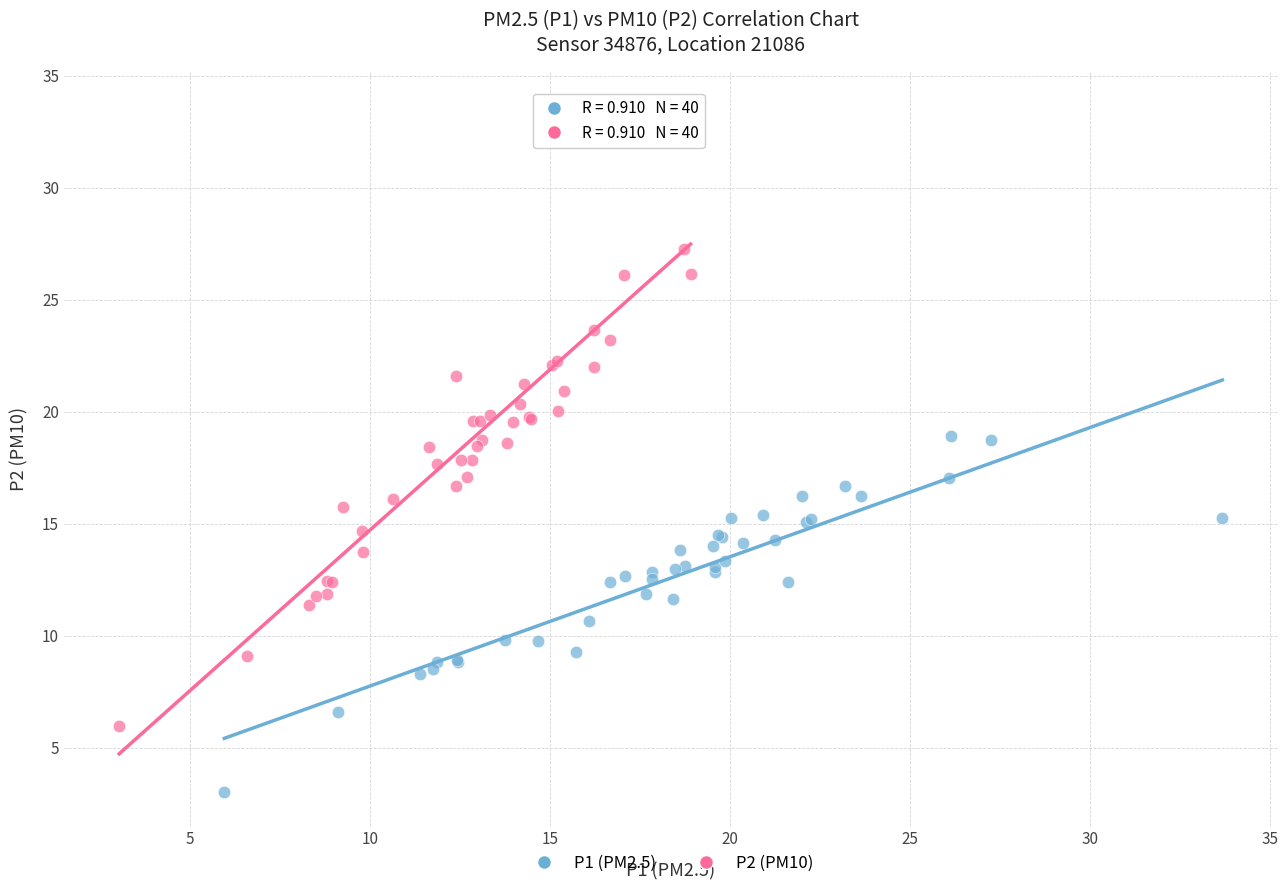

Which series contains the lowest Y value?

P1 (PM2.5)